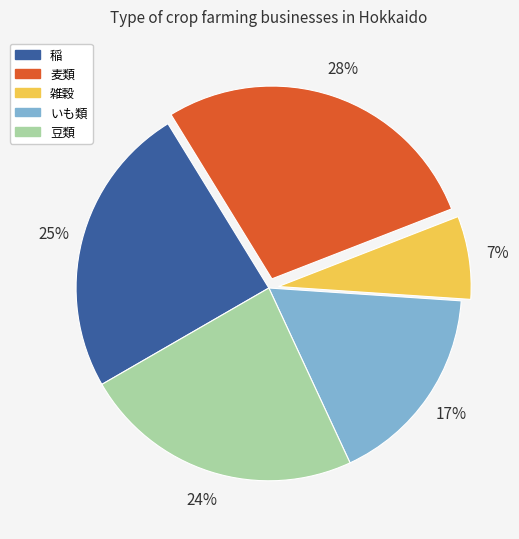

How many slices are in this pie chart?

5